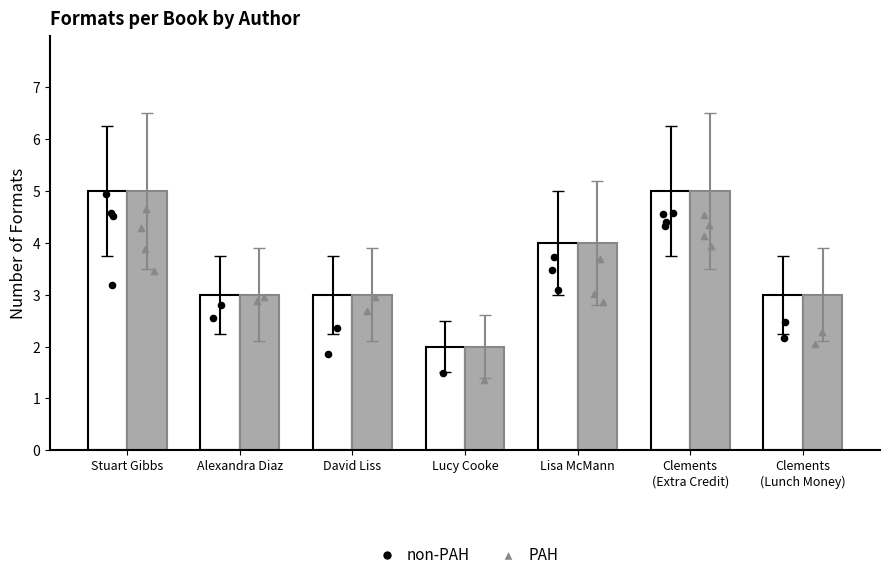

Which series has the largest total across all categories?

non-PAH